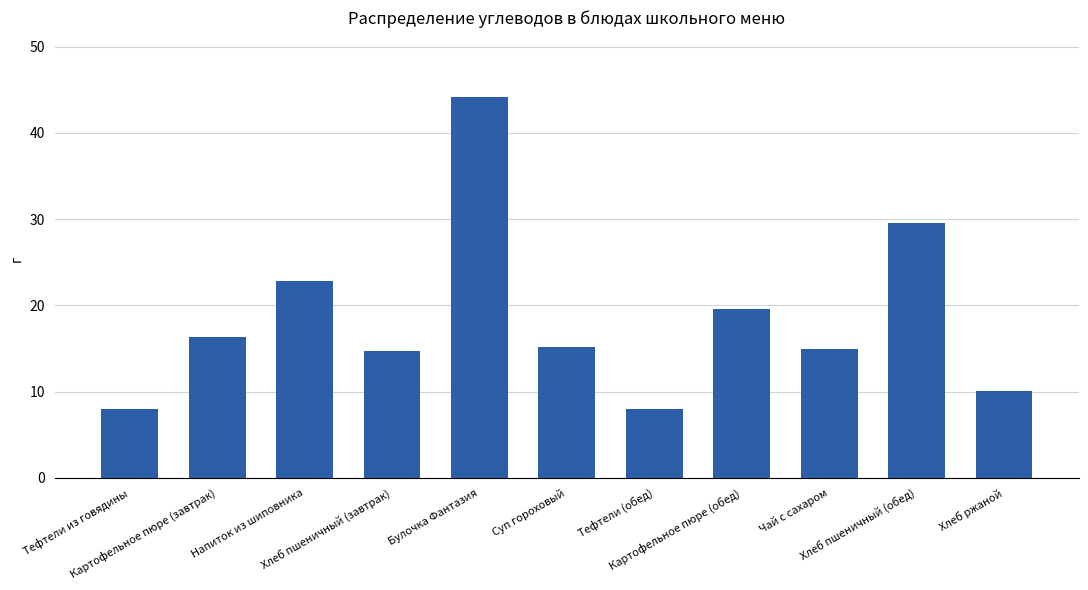

What position from the left is Картофельное пюре (завтрак)?

2